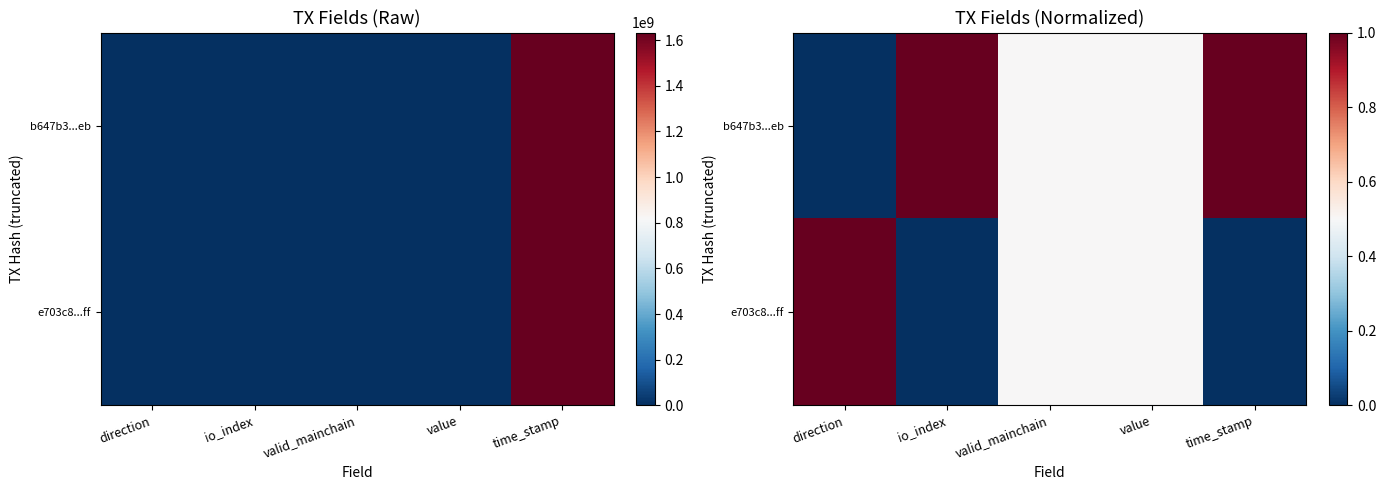

List the series in order of their overall mean, lowest first.

e703c8...ff, b647b3...eb